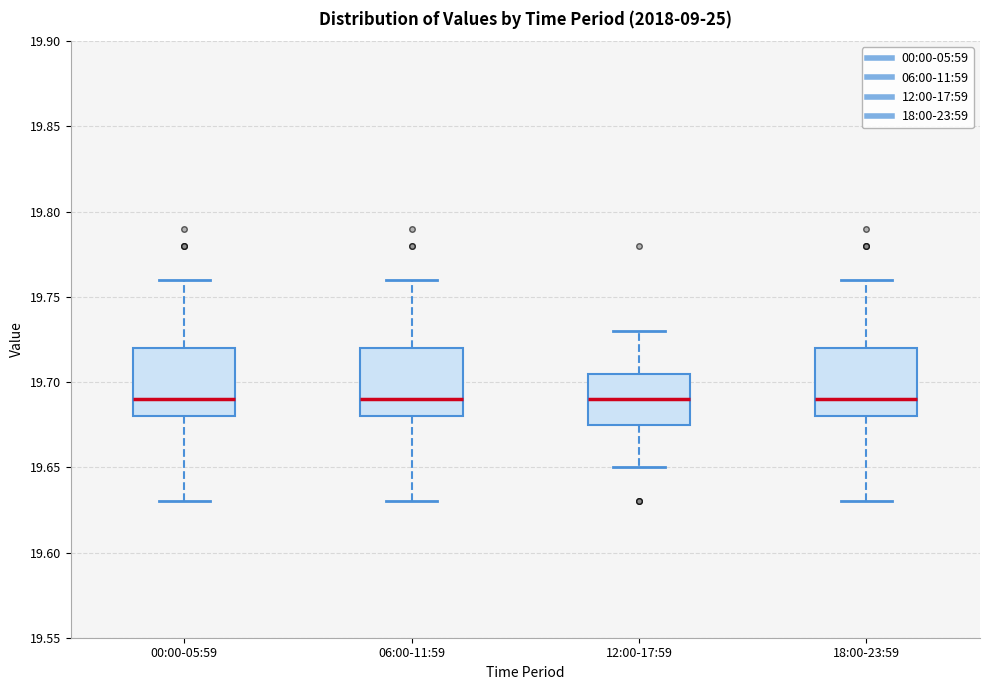

Reading left to right, transcribe this box plot: for each box, give where its median line is, the range the box spans, and where its two whiskers end, as read against the y-axis. The values are not printed on the chart, so give them approximately, as read against the axis.

00:00-05:59: median 19.690, box 19.680 to 19.720, whiskers 19.630 to 19.760
06:00-11:59: median 19.690, box 19.680 to 19.720, whiskers 19.630 to 19.760
12:00-17:59: median 19.690, box 19.675 to 19.705, whiskers 19.650 to 19.730
18:00-23:59: median 19.690, box 19.680 to 19.720, whiskers 19.630 to 19.760